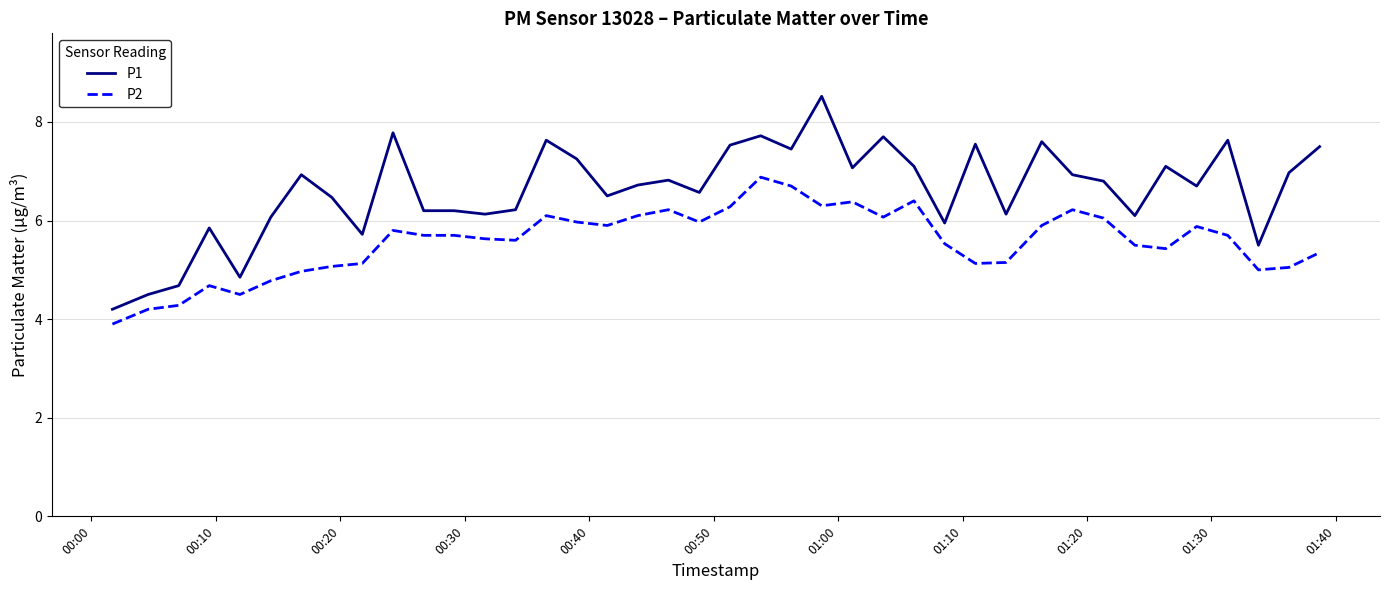

Which series has the largest total across all categories?

P1